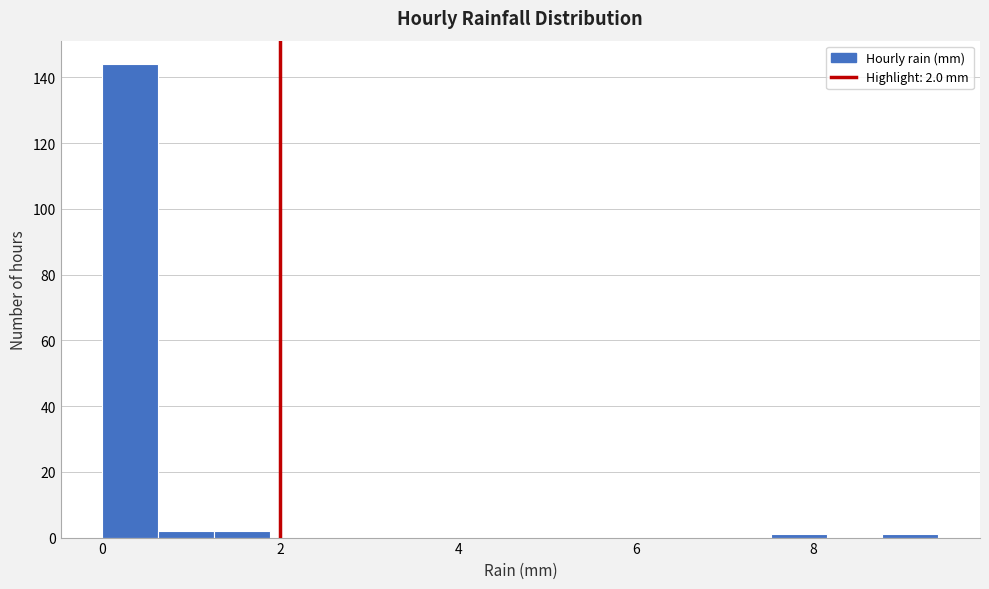

Read against the x-axis, roughly where is the centre of the tallest bar?

0.4